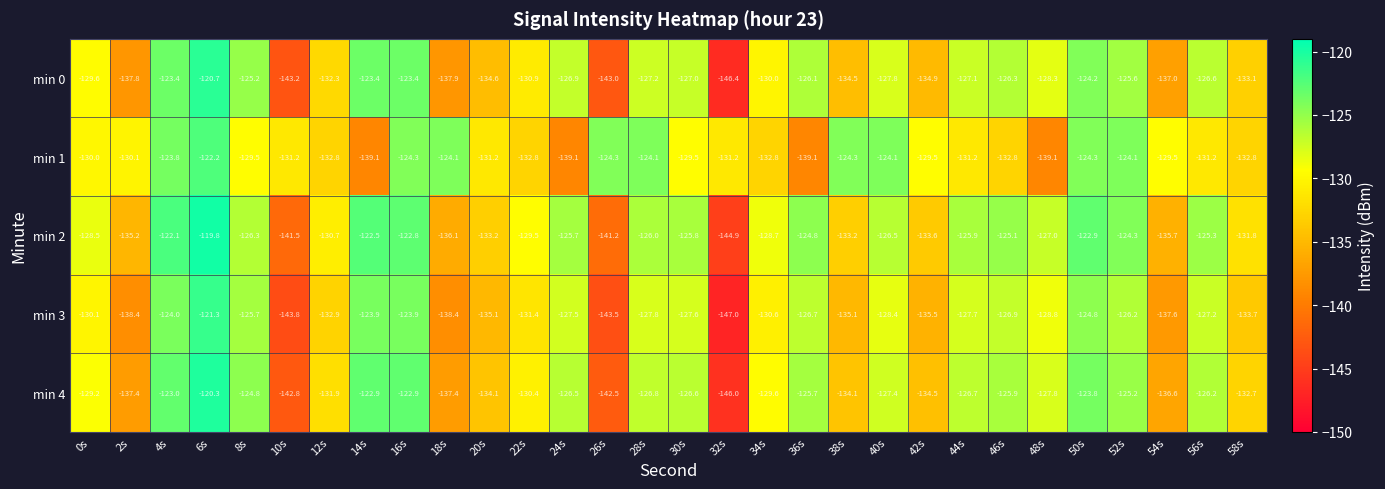

How many distinct data groups are displayed?

5